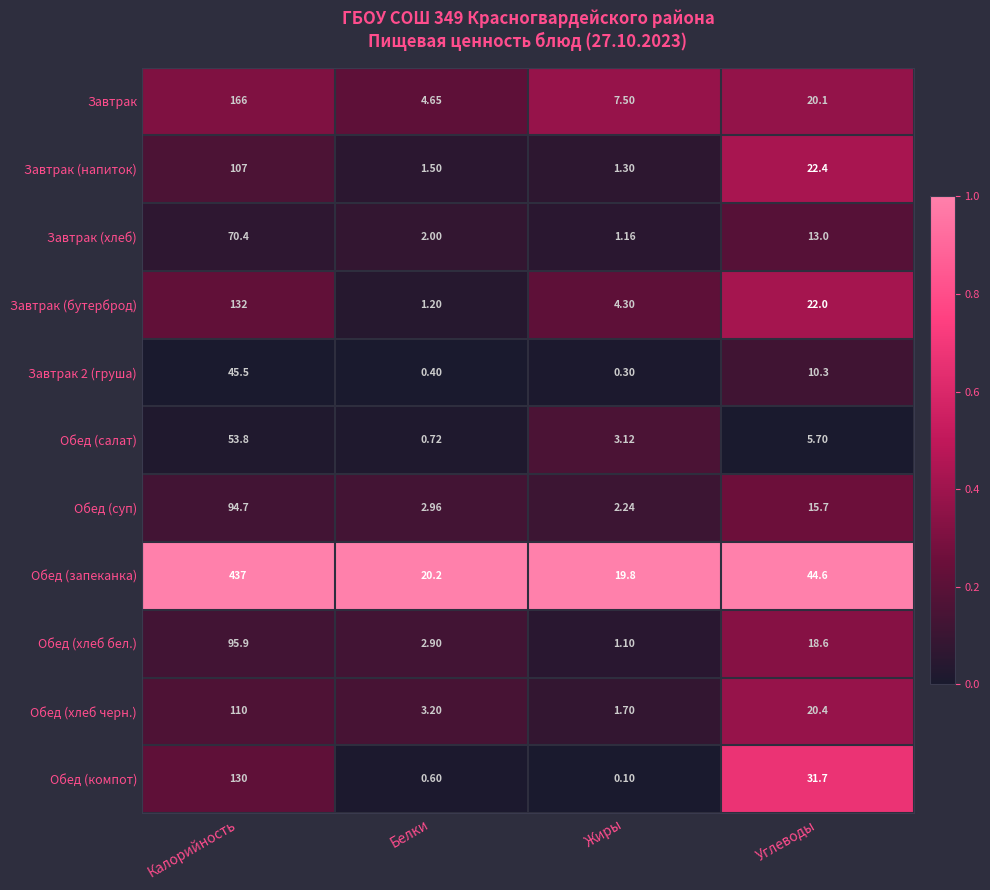

What is the total value across all series at Углеводы?

224.5